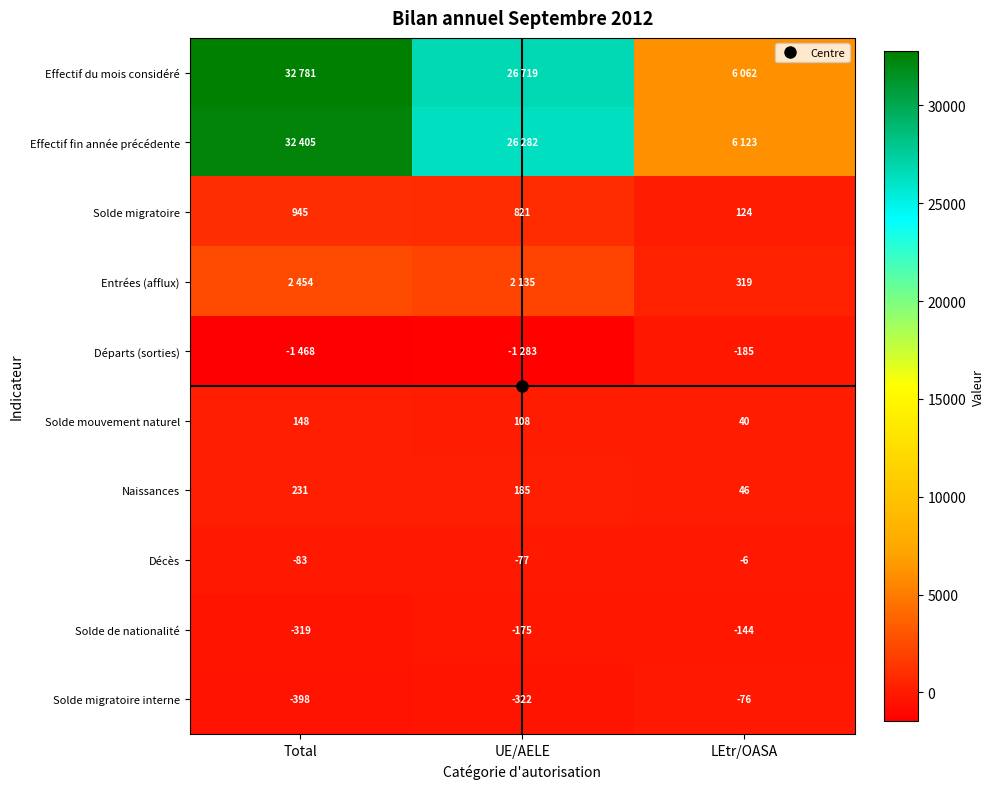

Is it true that Départs (sorties) equals -1745 at UE/AELE?

False